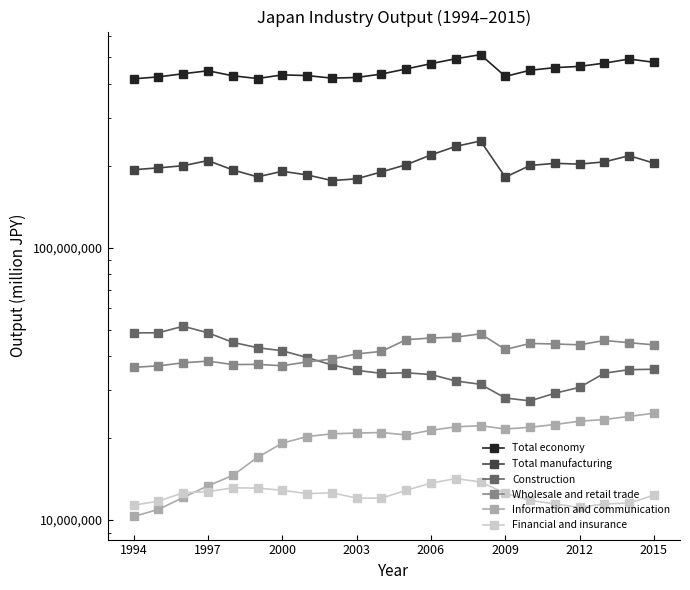

Rank the series by their maximum value, from lowest to highest.

Financial and insurance, Information and communication, Wholesale and retail trade, Construction, Total manufacturing, Total economy